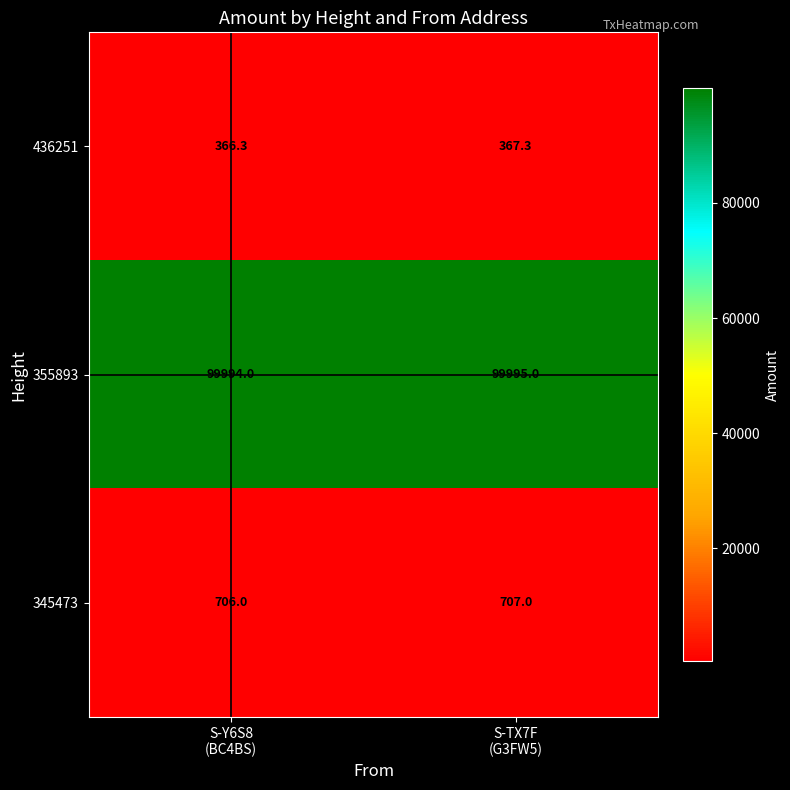

What is the difference between the maximum and minimum values in the 436251 series?

1.0